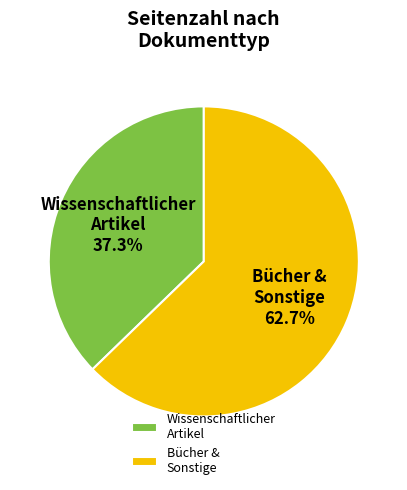

What is the smallest slice in the pie chart?

Wissenschaftlicher Artikel